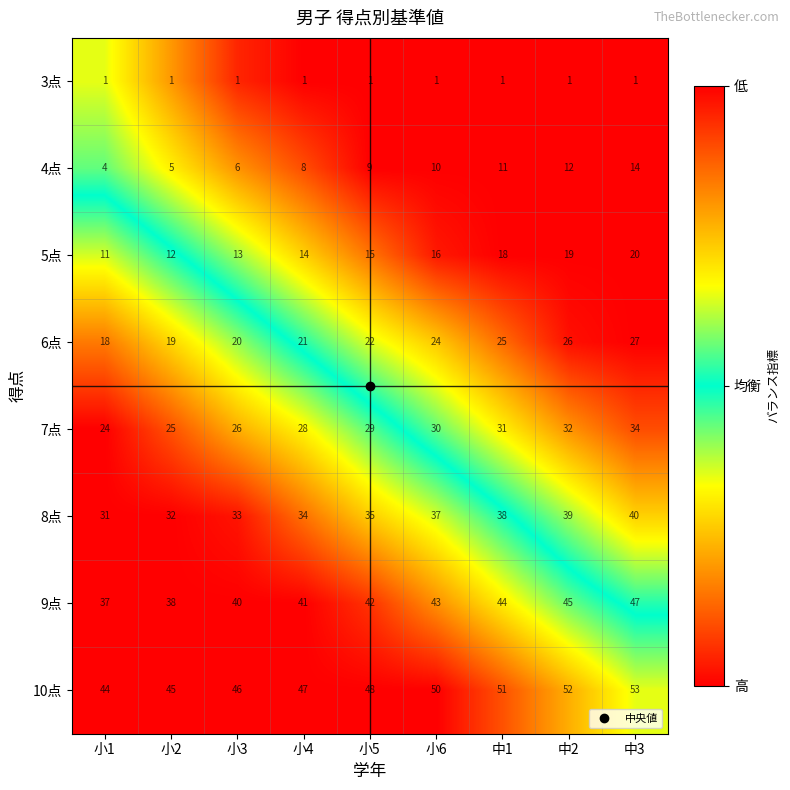

Rank the series at 中1 from lowest to highest value.

3点, 4点, 5点, 6点, 7点, 8点, 9点, 10点